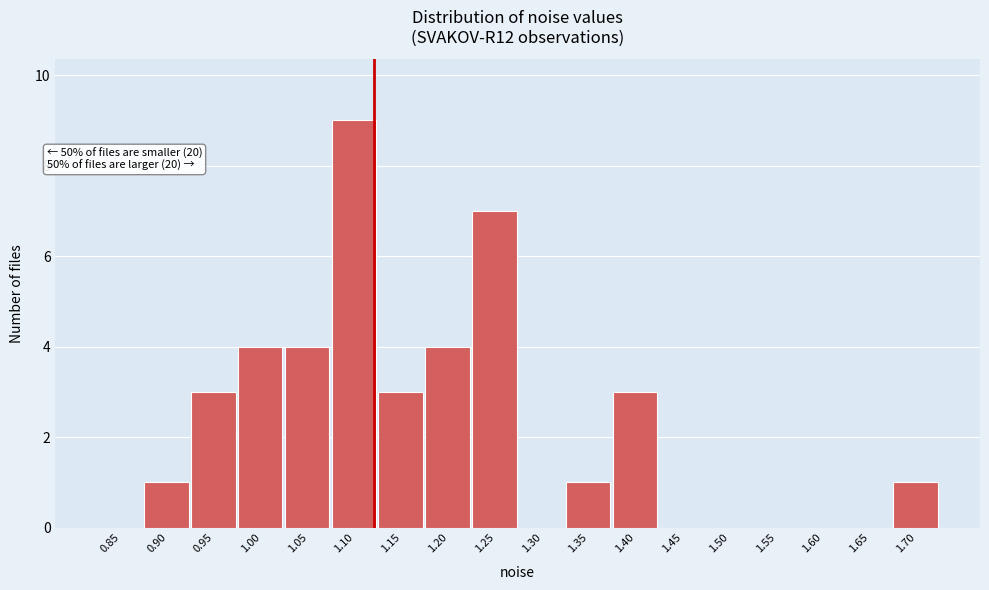

Reading left to right, what are all the values shown in this chart?

0.85=0	0.90=1	0.95=3	1.00=4	1.05=4	1.10=9	1.15=3	1.20=4	1.25=7	1.30=0	1.35=1	1.40=3	1.45=0	1.50=0	1.55=0	1.60=0	1.65=0	1.70=1